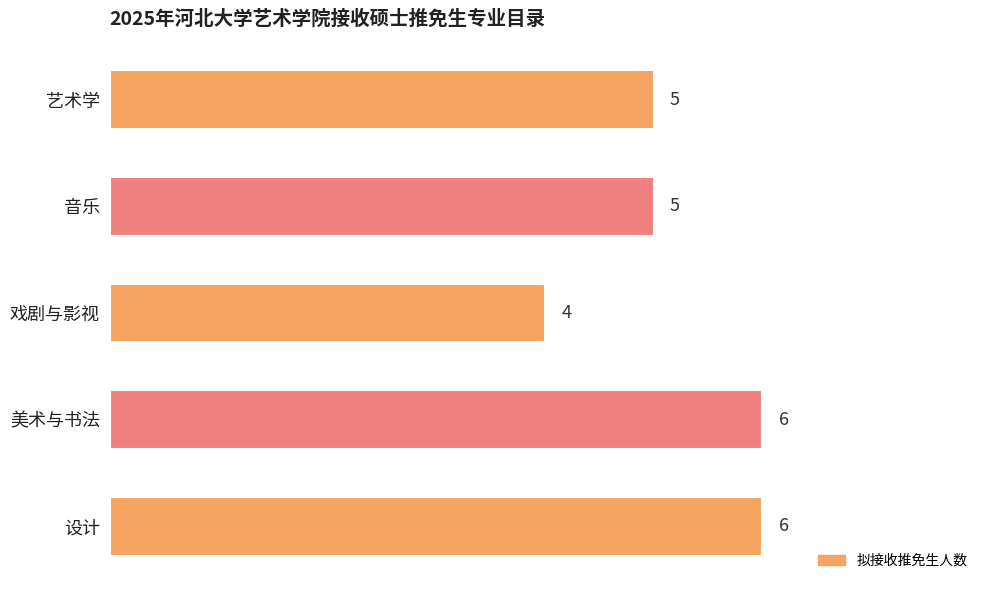

Reading top to bottom, transcribe all the data shown in this chart.

艺术学=5	音乐=5	戏剧与影视=4	美术与书法=6	设计=6